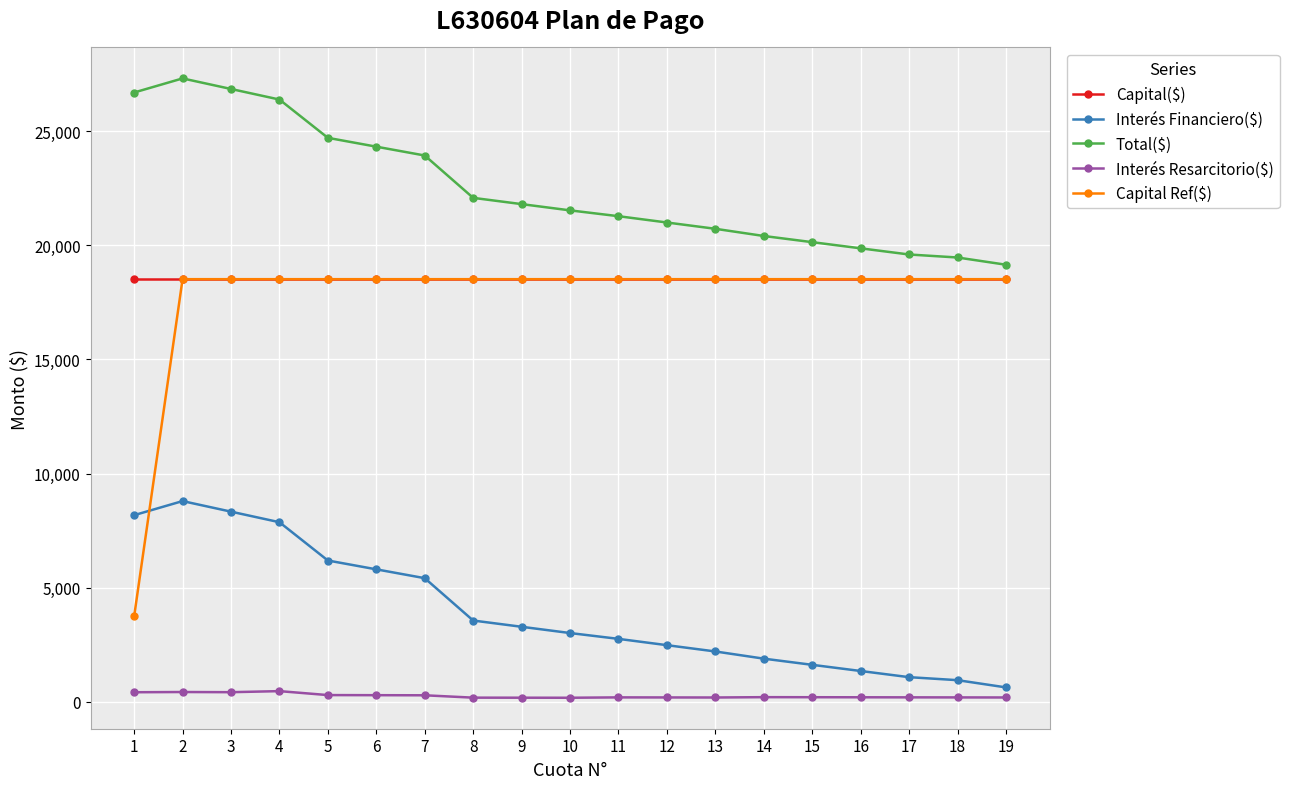

Which series has the largest total across all categories?

Total($)